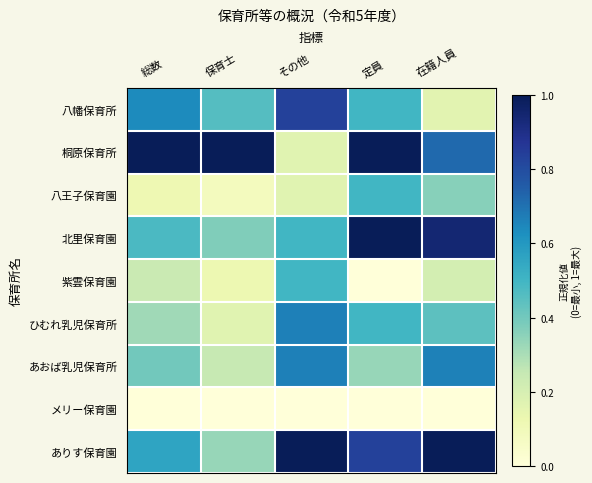

At how many categories does at least one series exceed 0?

5